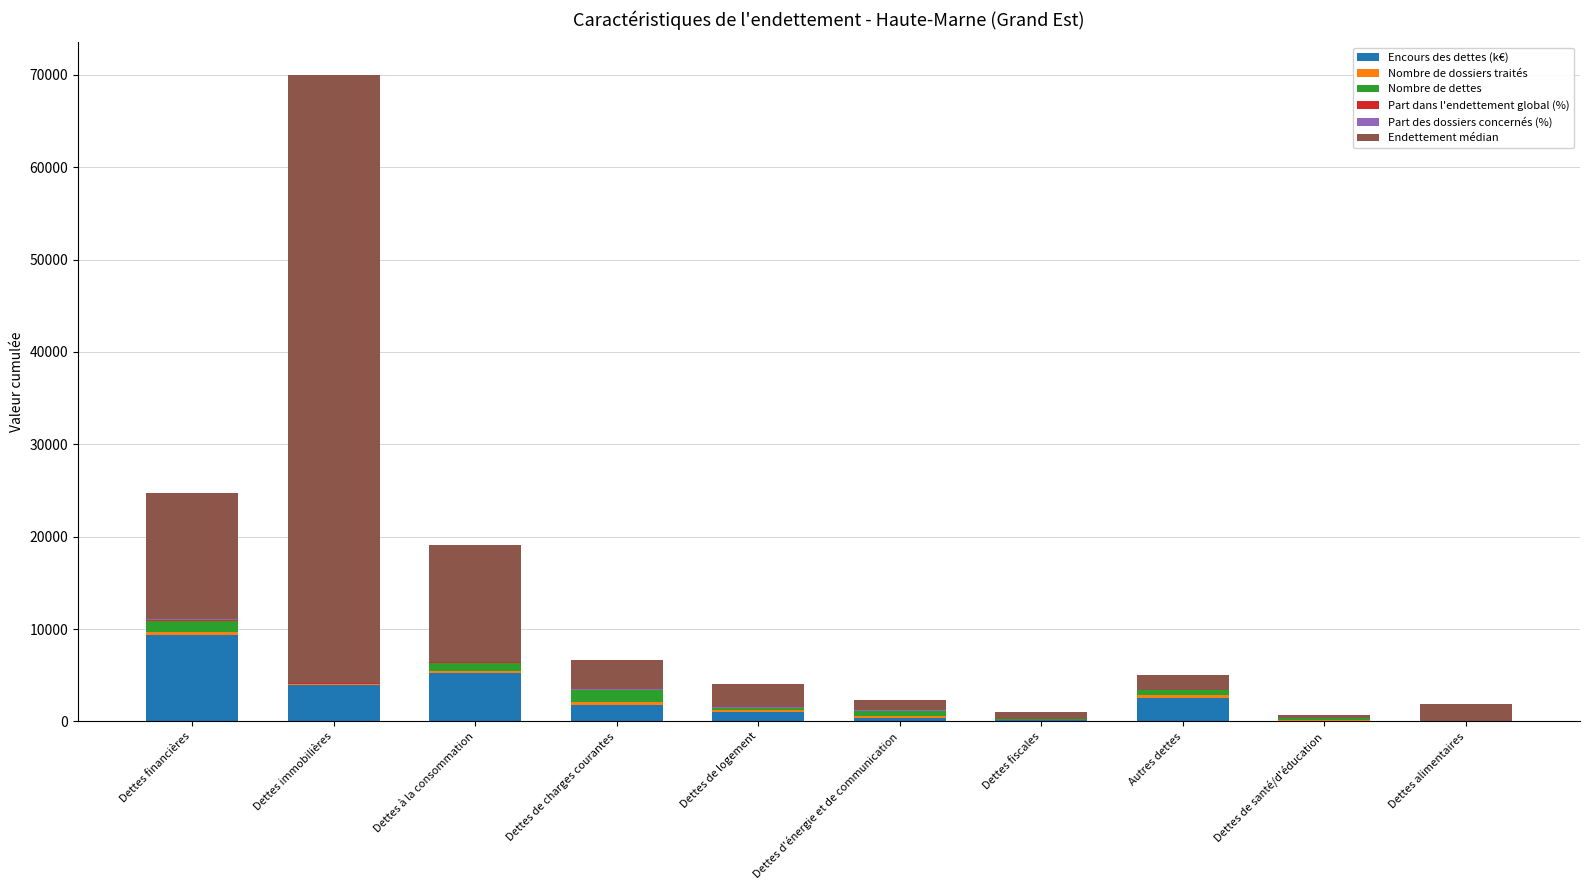

At which category is the sum across all series the highest?

Dettes immobilières